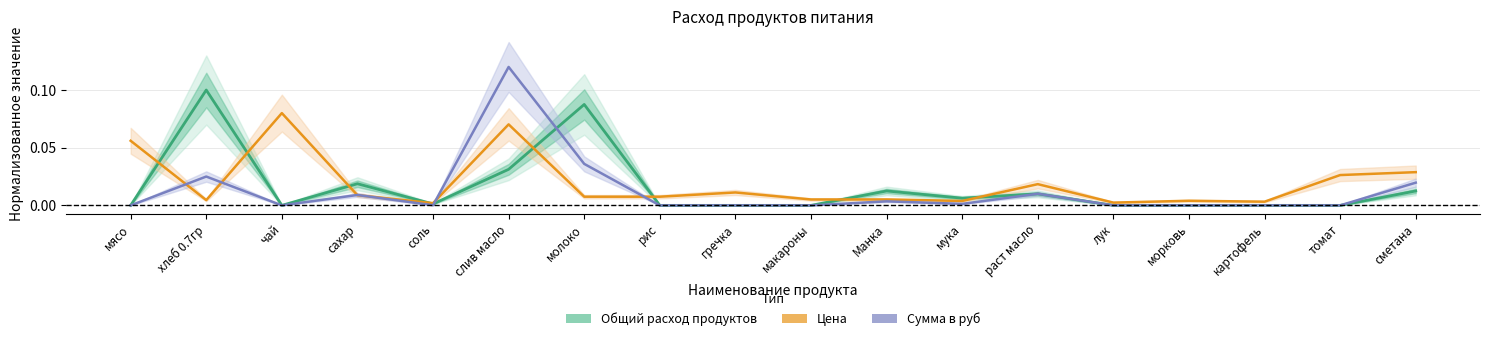

Which series ends up on top after the final intersection of Общий расход продуктов and Сумма в руб?

Сумма в руб